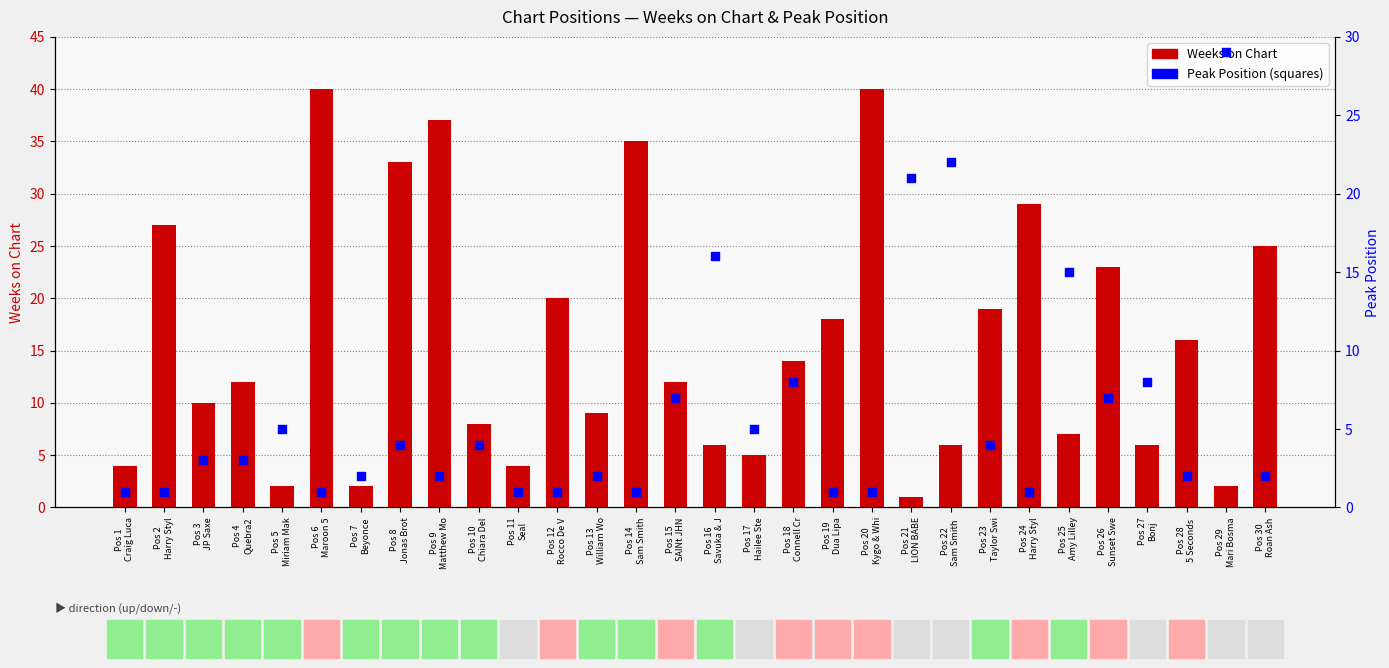

Which series contains the highest Y value?

Weeks on Chart